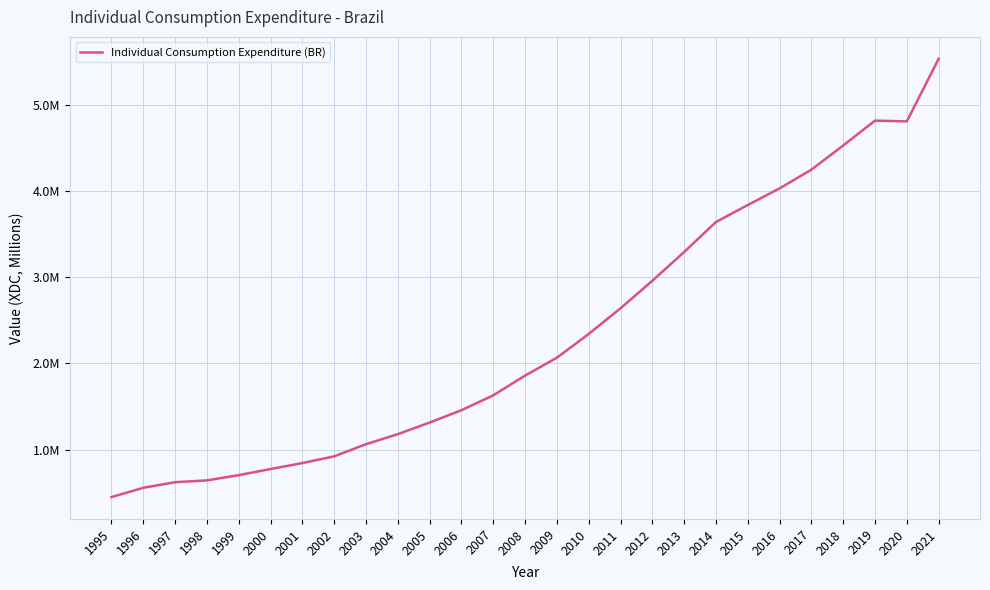

Reading right to left, list all the values displayed in this chart.

2021=5530571	2020=4805004	2019=4813579	2018=4525801	2017=4245099	2016=4028136	2015=3835193	2014=3638404	2013=3290422	2012=2956834	2011=2637814	2010=2340167	2009=2065033	2008=1857510	2007=1628756	2006=1456216	2005=1313296	2004=1178695	2003=1062460	2002=921536	2001=843501	2000=774526	1999=703532	1998=642931	1997=621806	1996=556942	1995=449762